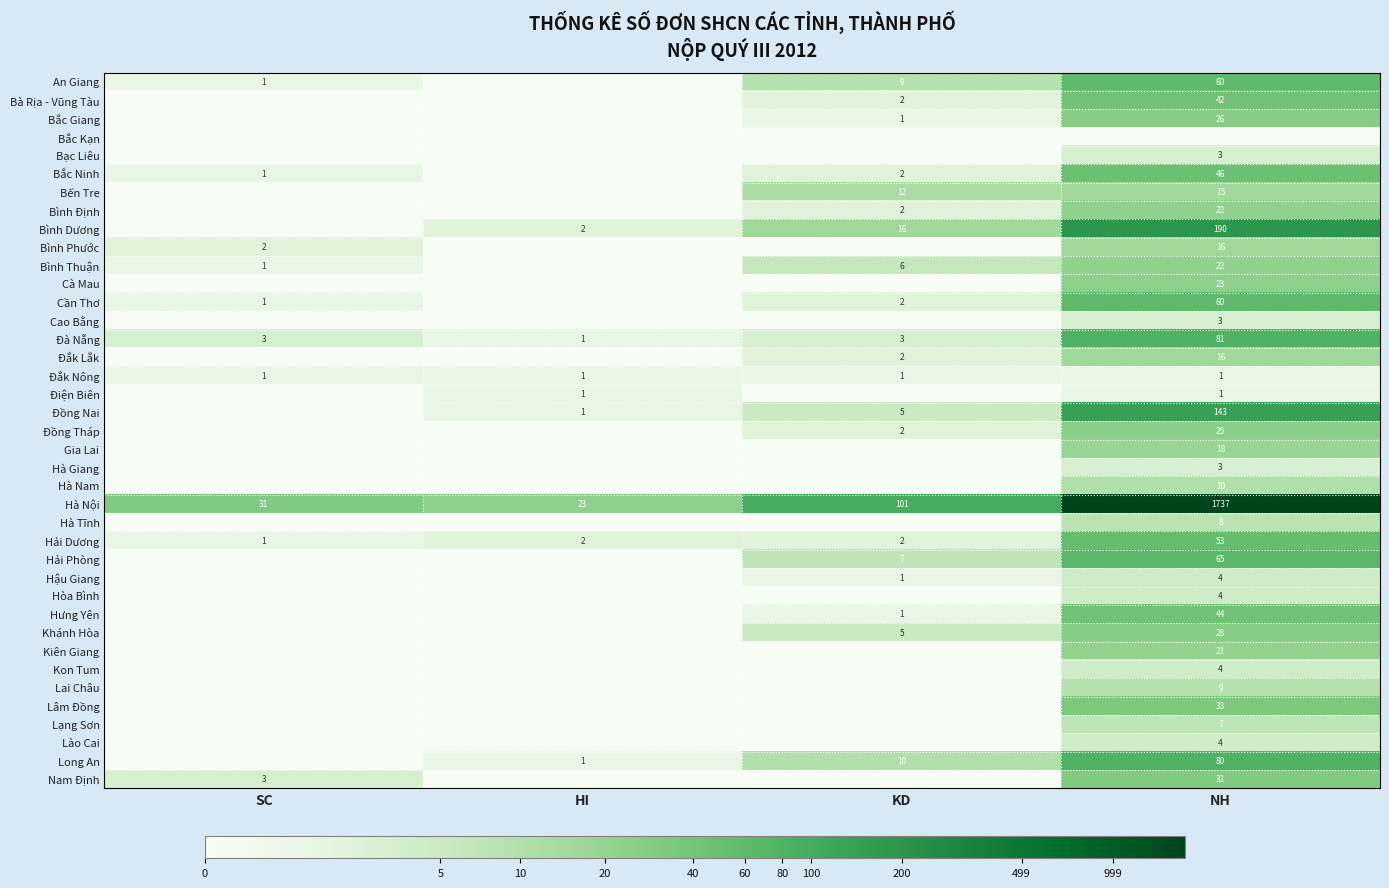

The value of Hưng Yên at NH is 16. True or false?

False